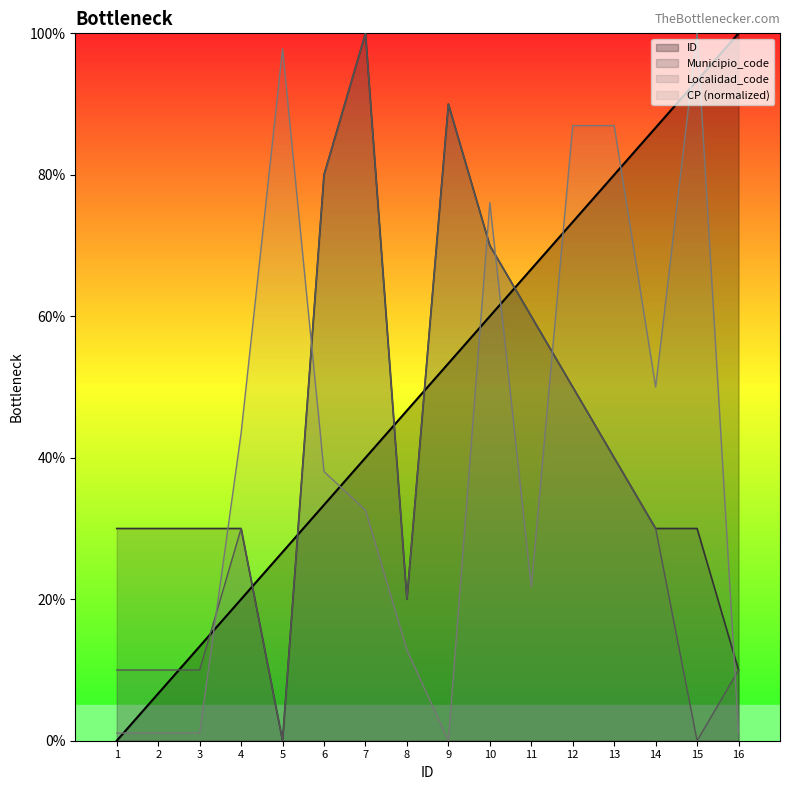

Which category has the highest value in the Campeche series?

16